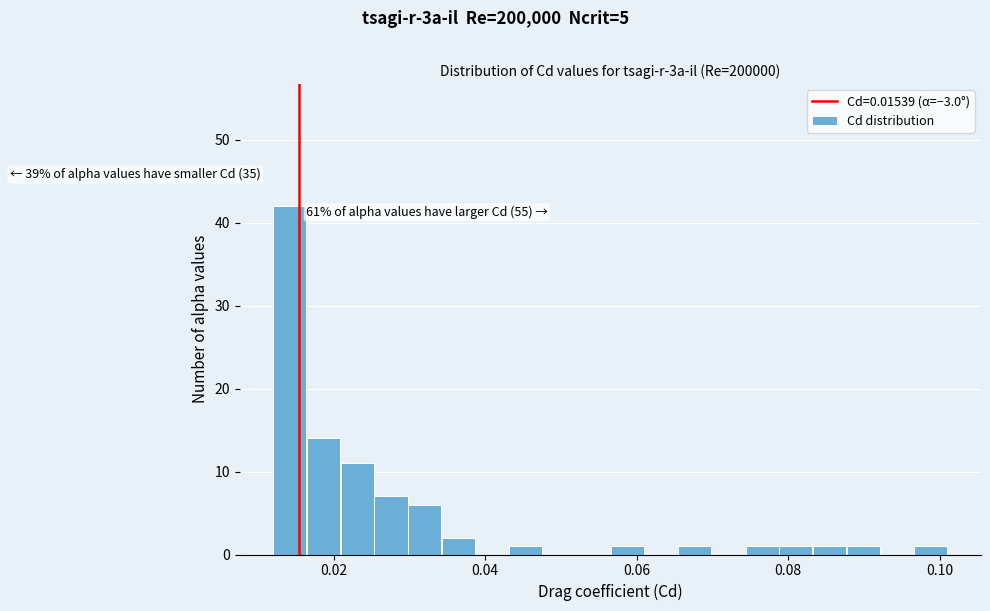

Read against the x-axis, roughly where is the centre of the tallest bar?

0.014